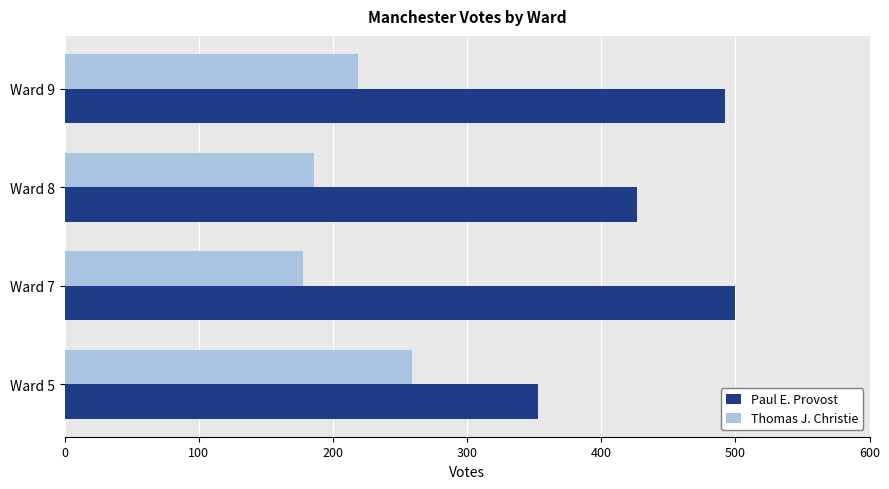

Which series has the largest total across all categories?

Paul E. Provost